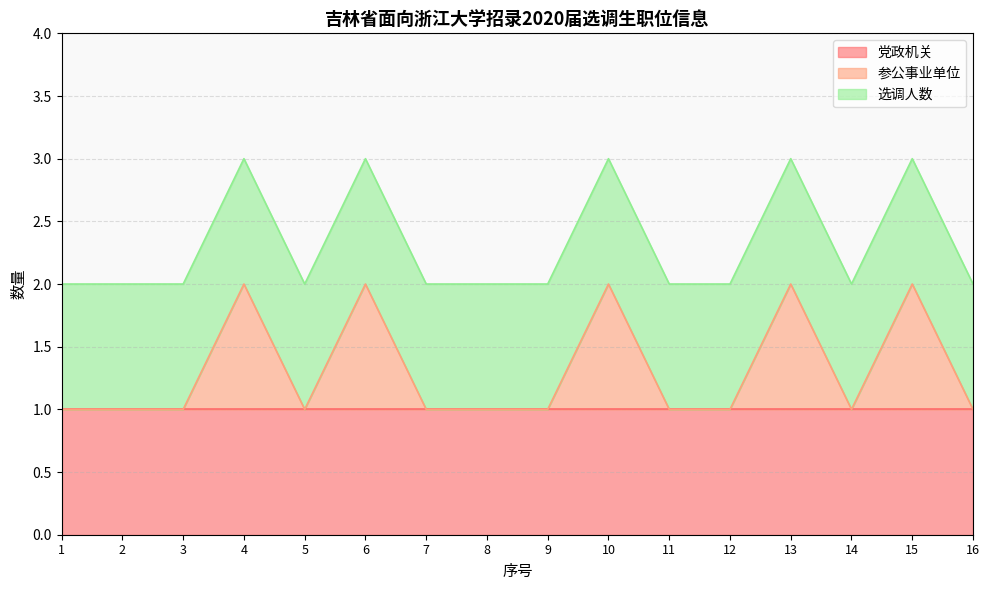

Is the value of 党政机关 at 15 greater than the value of 选调人数 at 3?

No